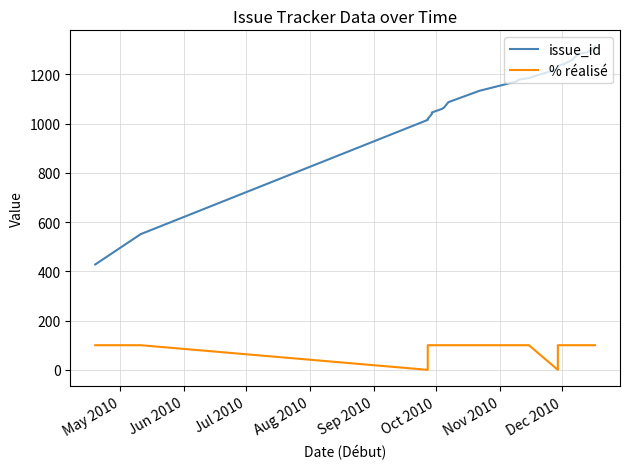

Does the chart display data point markers on the line(s)?

No